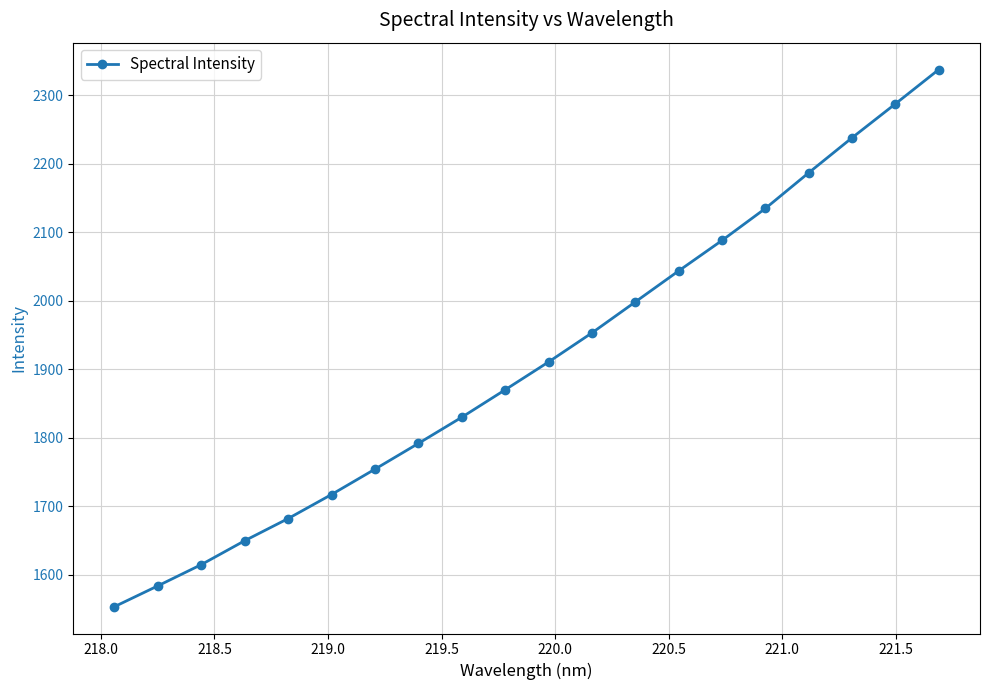

True or false: there are more than 2 points higher than both neighbors.

False